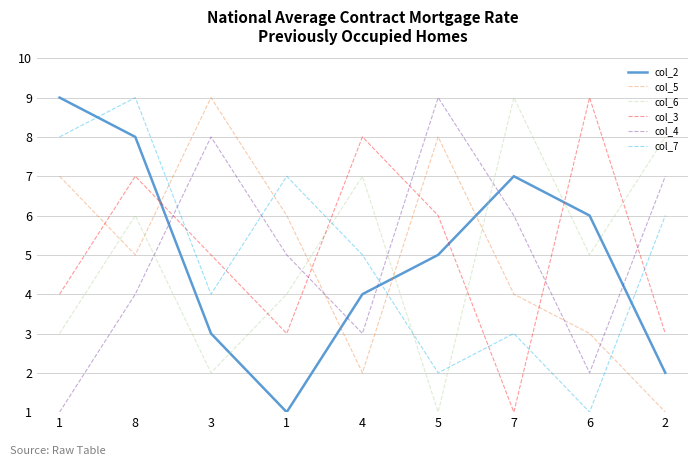

Is it true that col_5 equals 6 at 7?

False